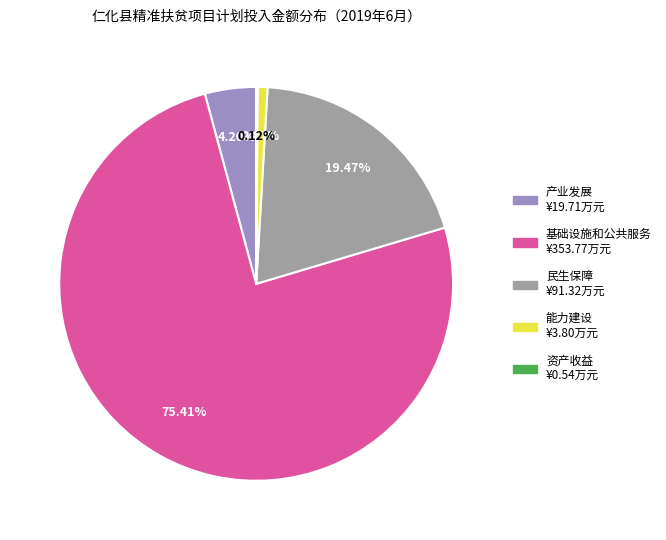

Approximately how many times larger is the value at 基础设施和公共服务 compared to 产业发展?

18.0